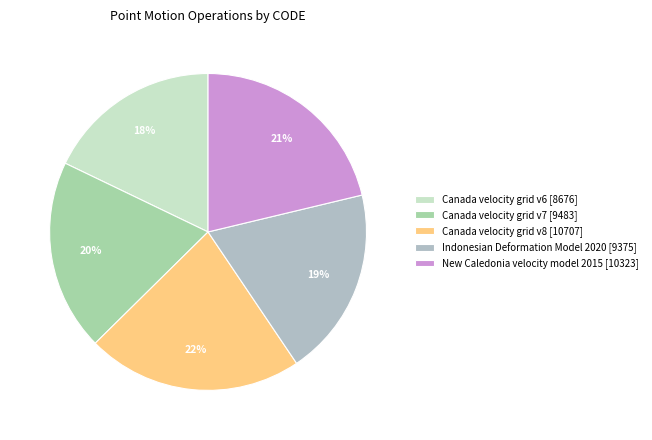

What percentage do Indonesian Deformation Model 2020 and Canada velocity grid v8 together represent?

41.4%